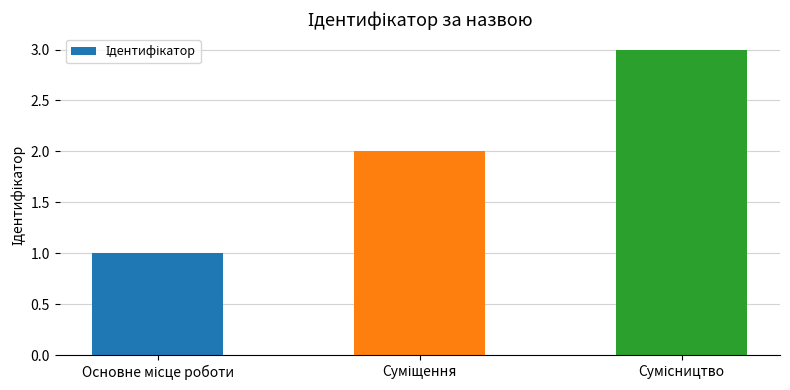

How many data points are less than 2?

1